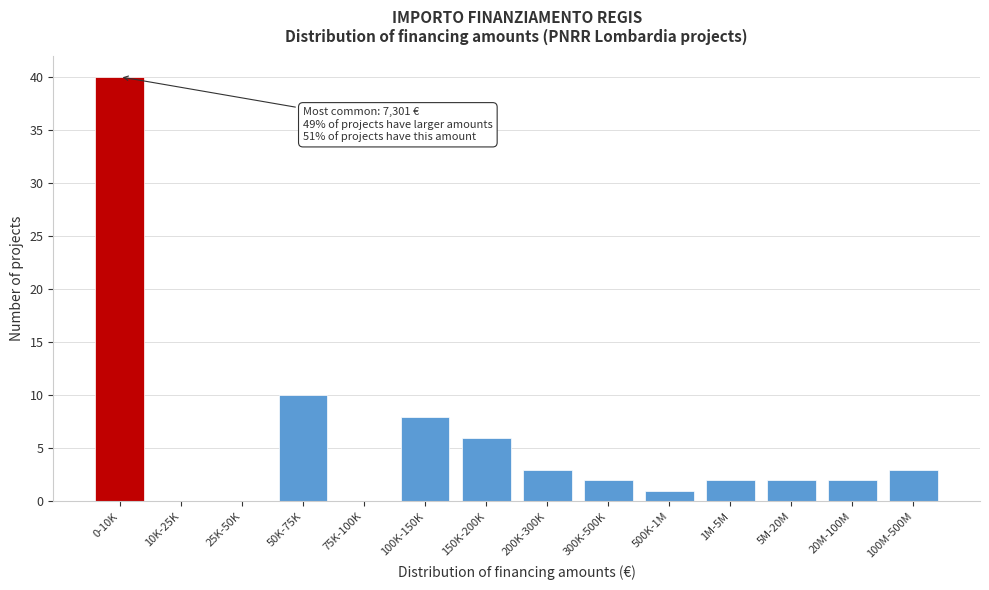

Reading right to left, list all the values displayed in this chart.

100M-500M=3	20M-100M=2	5M-20M=2	1M-5M=2	500K-1M=1	300K-500K=2	200K-300K=3	150K-200K=6	100K-150K=8	75K-100K=0	50K-75K=10	25K-50K=0	10K-25K=0	0-10K=40